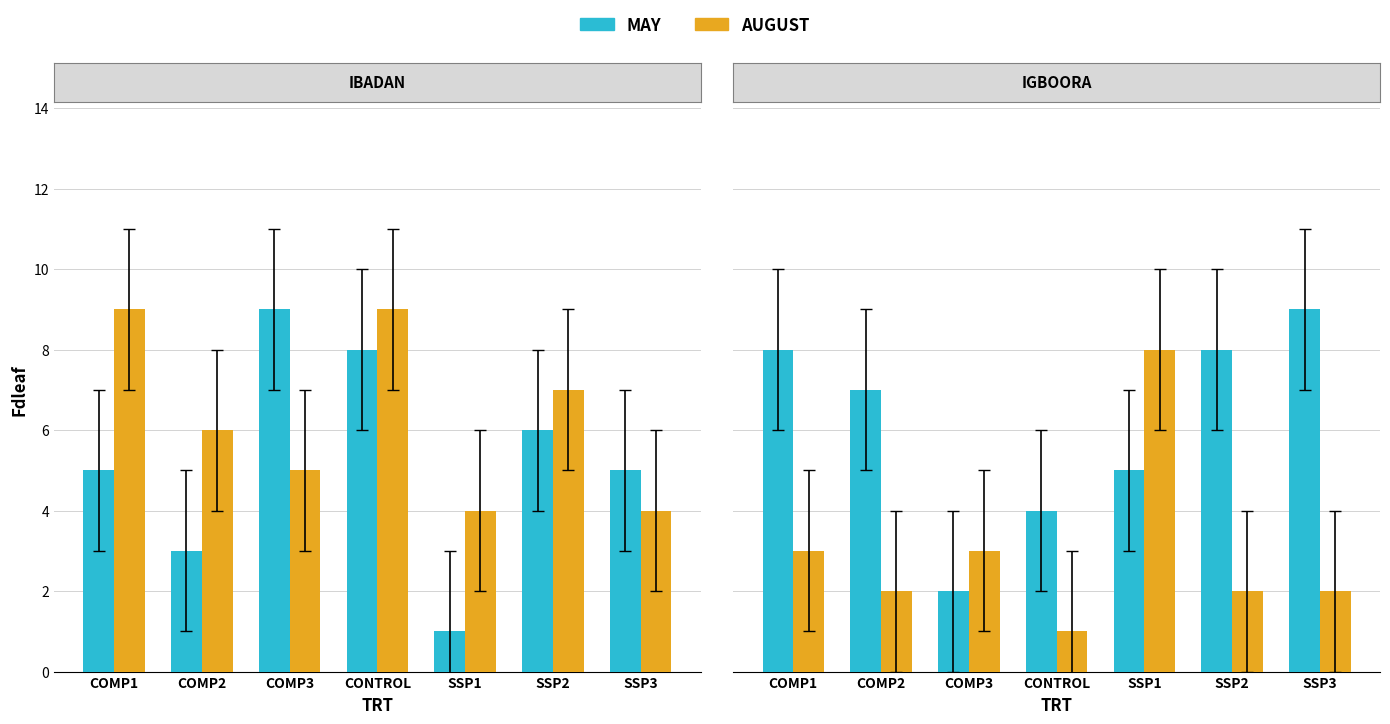

At which category is the sum across all series the highest?

SSP1